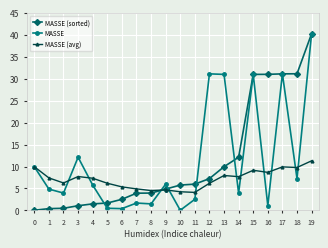

What is the difference between the MASSE (avg) values at 7 and 16?

3.8